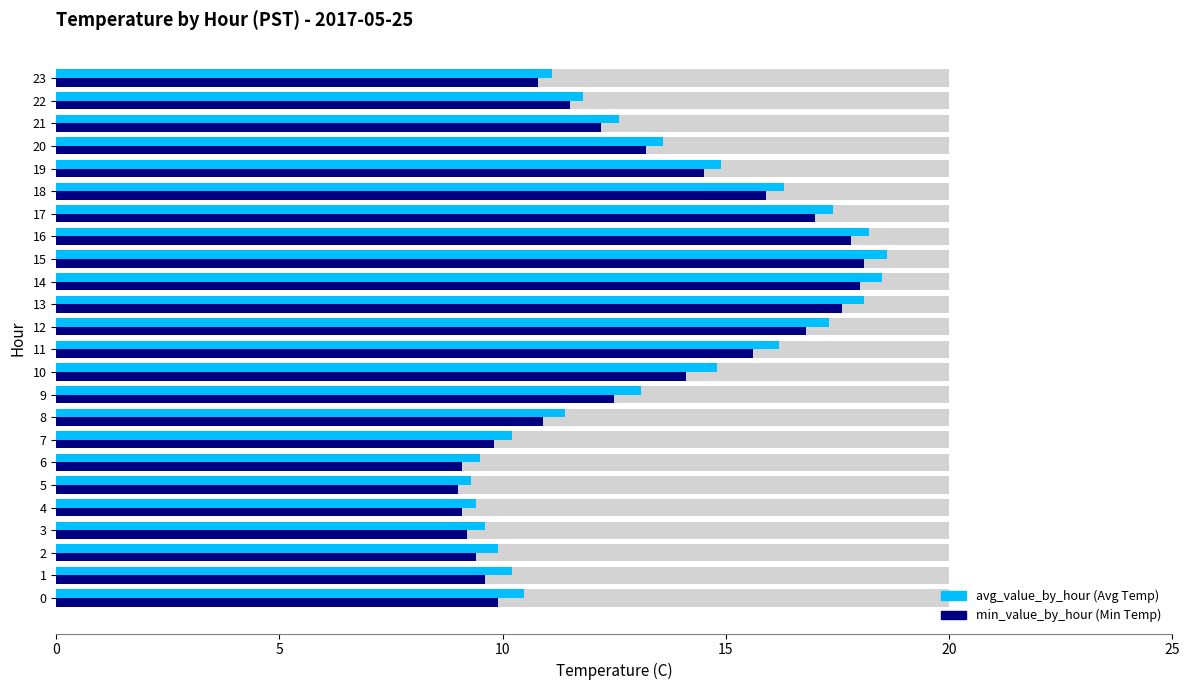

At which label is avg_value_by_hour closest to 13?

9